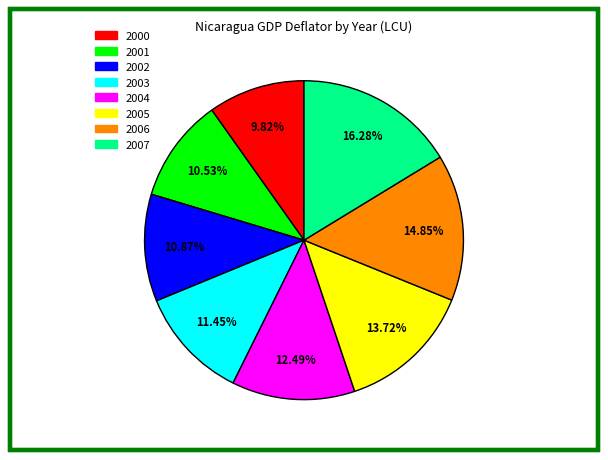

Is the sum of 2003 and 2000 greater than half?

No